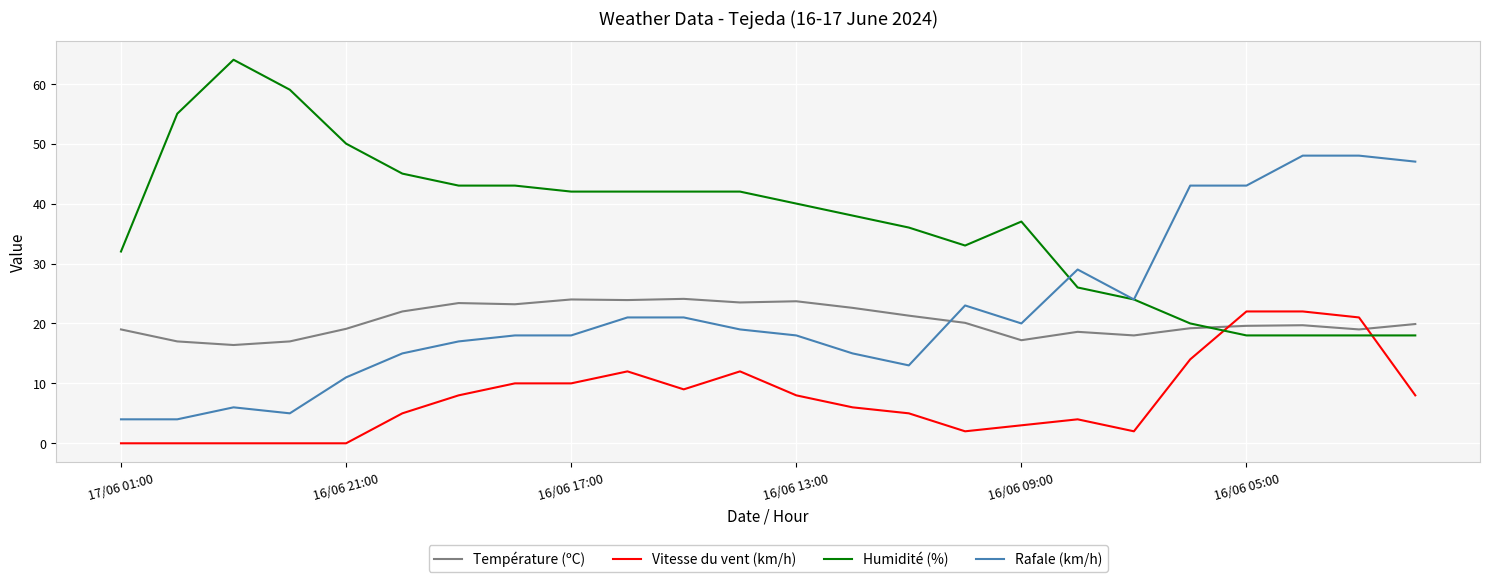

True or false: Rafale (km/h) and Vitesse du vent (km/h) intersect in this chart.

False